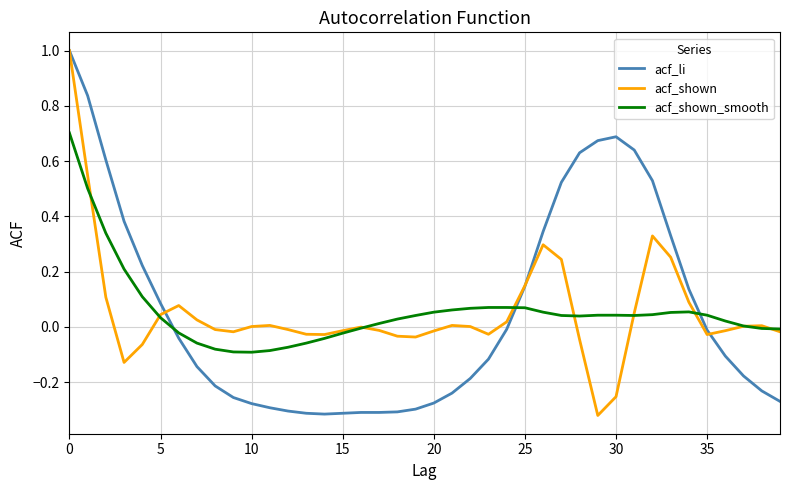

What is the sum of all acf_shown_smooth values?

2.2